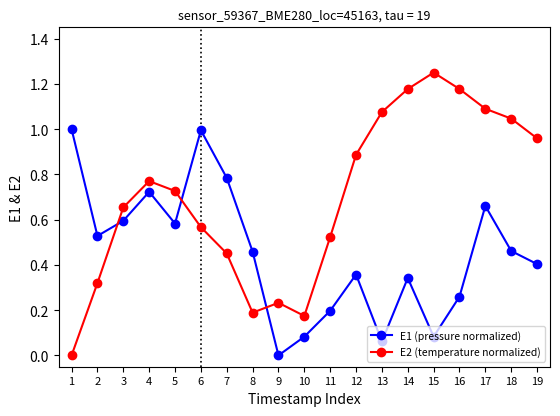

True or false: E2 (temperature normalized) has more than 0 points higher than both neighbors.

True